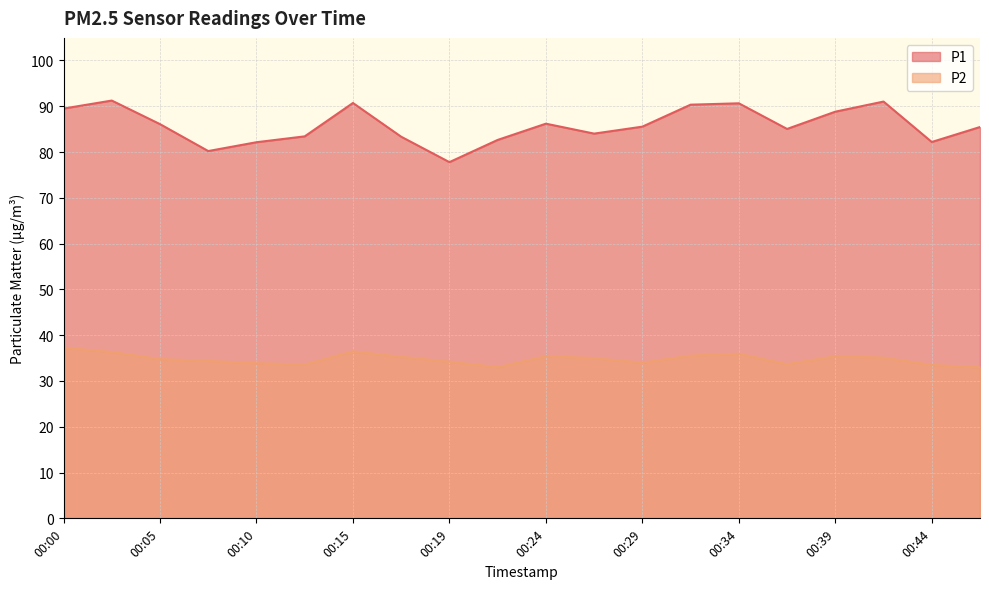

Which label corresponds to the smallest value in the chart?

00:22